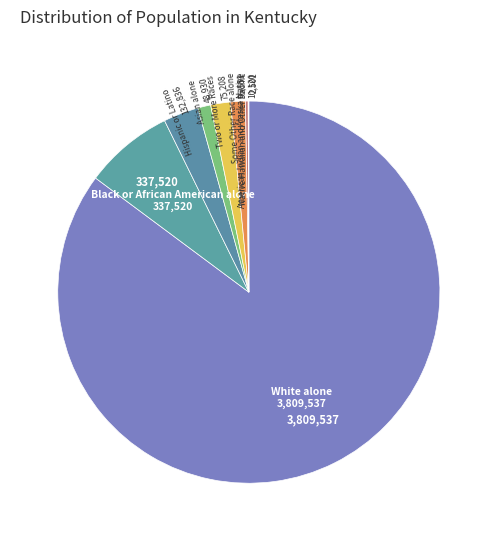

What is the largest slice in the pie chart?

White alone